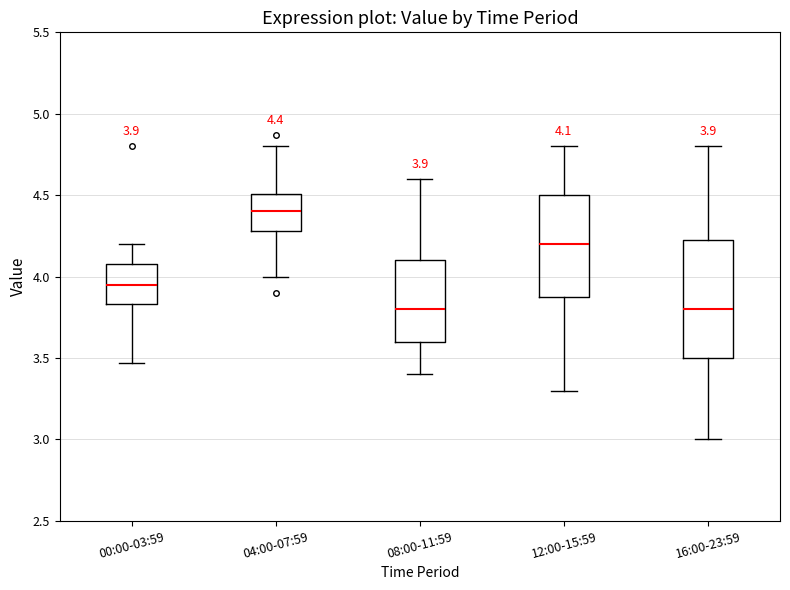

Comparing the boxes themselves (not the whiskers), which one is the tallest?

16:00-23:59